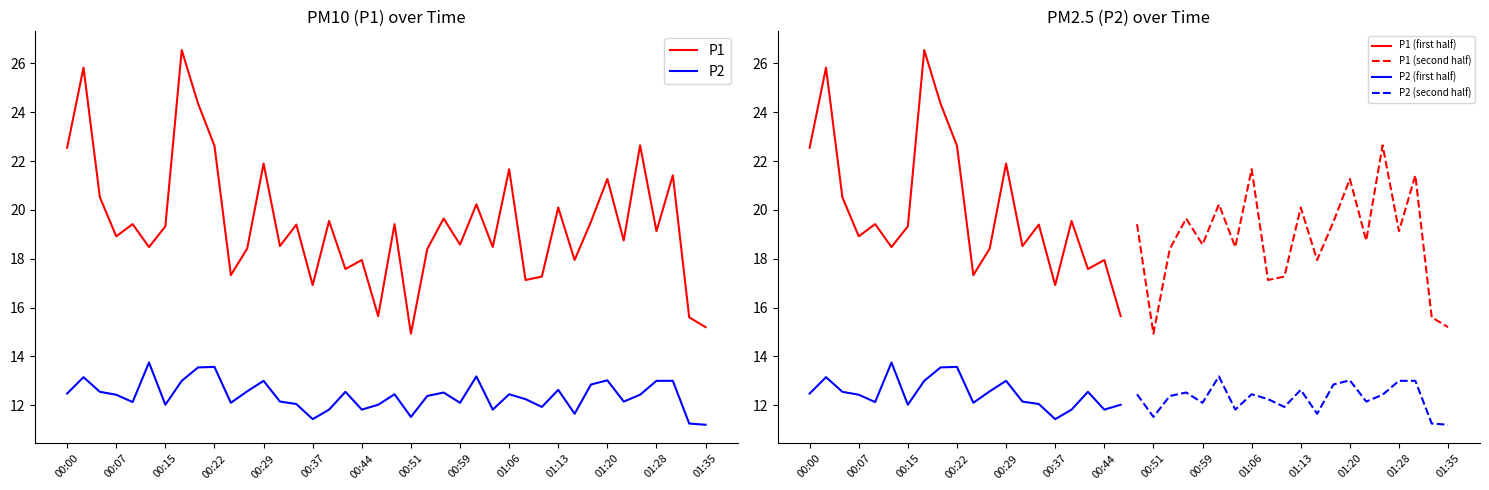

Which series has the widest spread of values?

P1